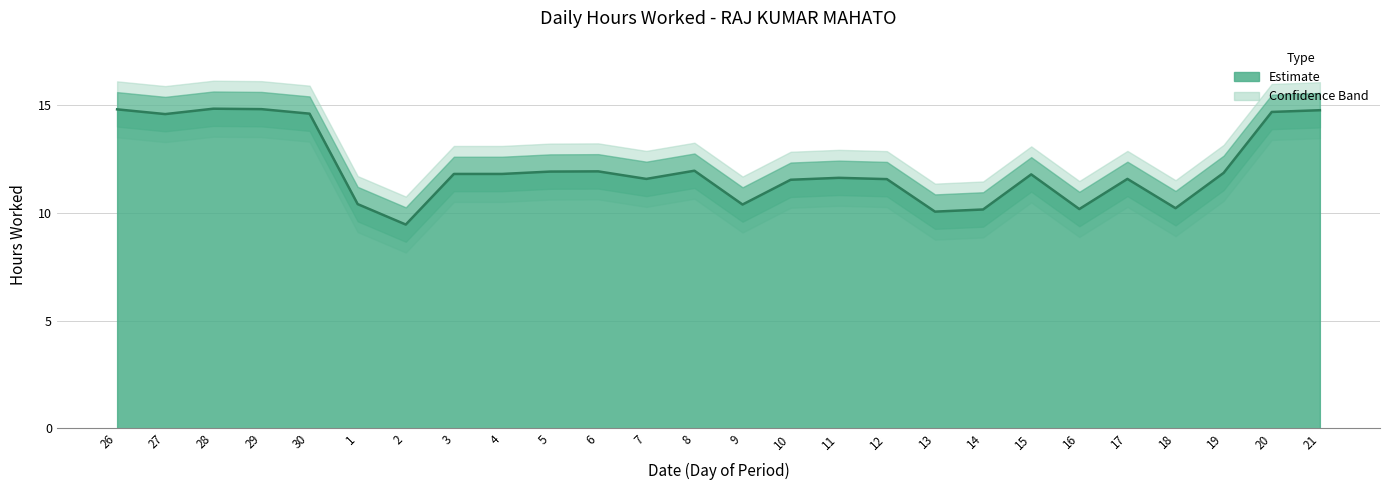

Approximately how many times larger is the value at 4 compared to 29?

0.8